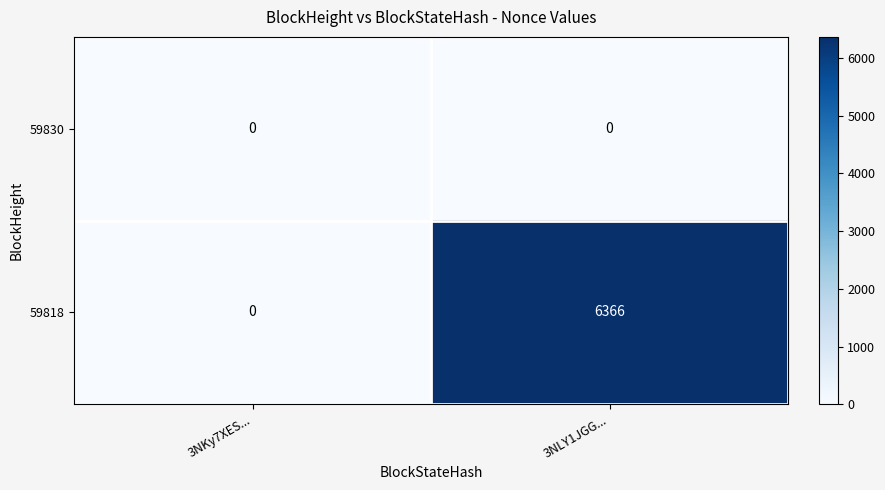

Rank the series by their average value, from highest to lowest.

59818, 59830